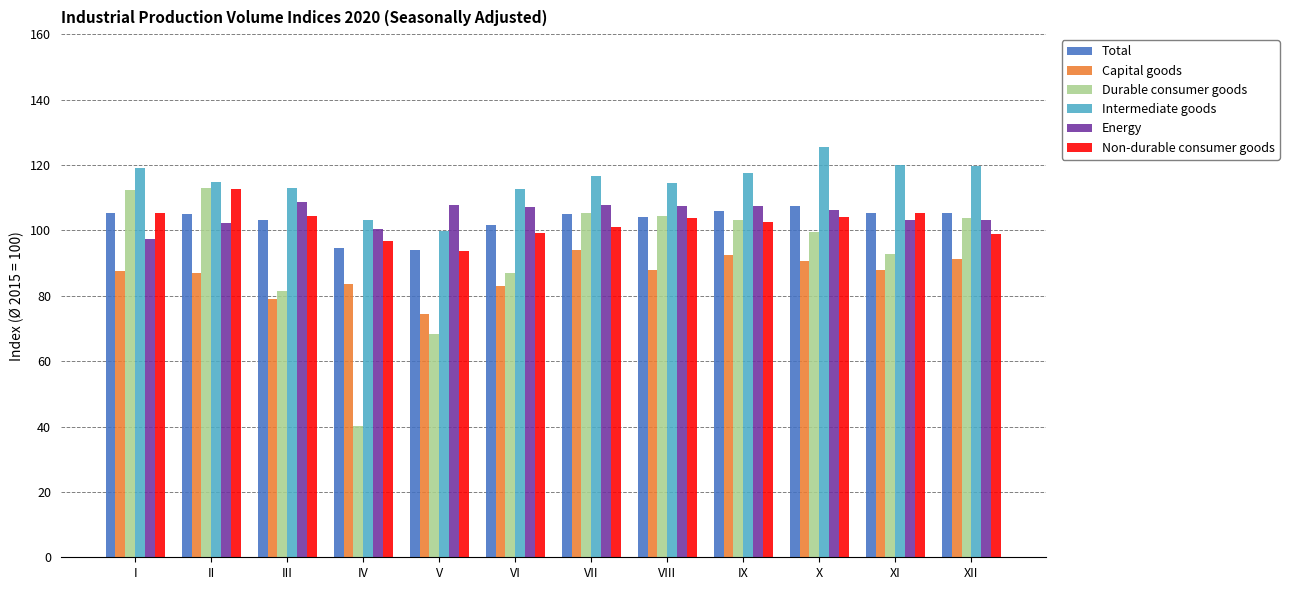

Which series has the largest range (max minus min)?

Durable consumer goods